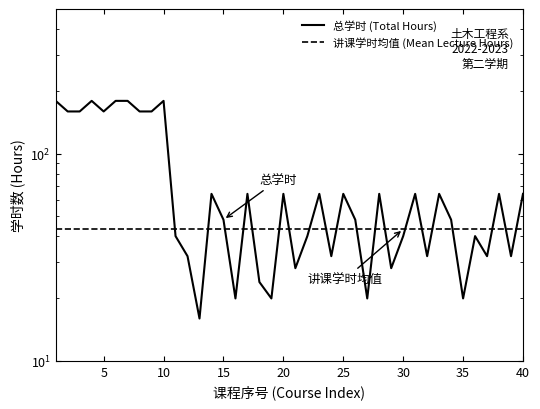

Reading right to left, transcribe all the data shown in this chart.

64	32	64	32	40	20	48	64	32	64	40	28	64	20	48	64	32	64	40	28	64	20	24	64	20	48	64	16	32	40	180	160	160	180	180	160	180	160	160	180